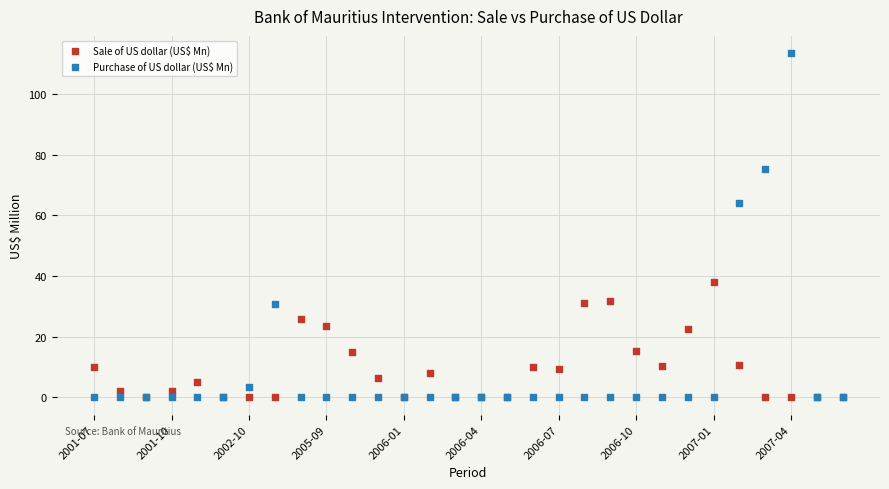

What are all the series names shown in the legend?

Sale of US dollar (US$ Mn), Purchase of US dollar (US$ Mn)